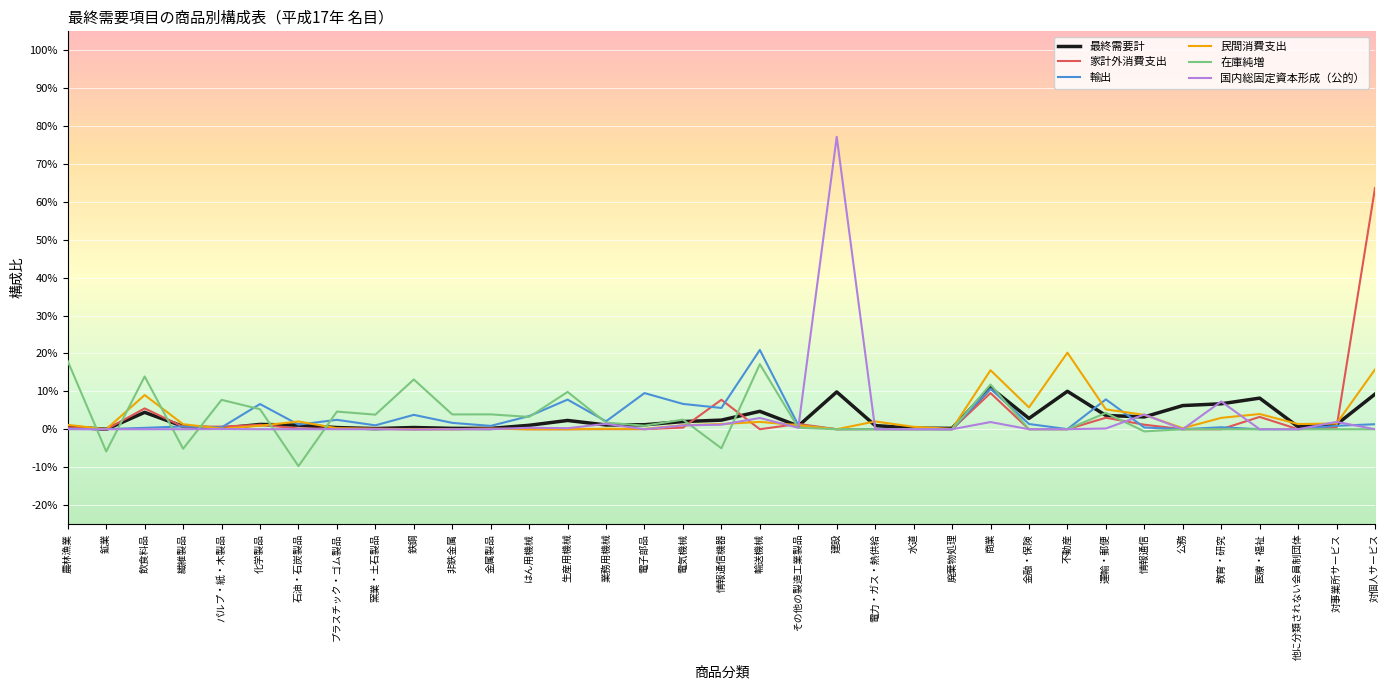

Reading left to right, extract all data points from this chart.

最終需要計: 0.0	-0.0	0.0	0.0	0.0	0.0	0.0	0.0	0.0	0.0	0.0	0.0	0.0	0.0	0.0	0.0	0.0	0.0	0.0	0.0	0.1	0.0	0.0	0.0	0.1	0.0	0.1	0.0	0.0	0.1	0.1	0.1	0.0	0.0	0.1
家計外消費支出: 0.0	-0.0	0.1	0.0	0.0	0.0	0.0	0.0	0.0	0.0	0.0	0.0	0.0	0.0	0.0	0.0	0.0	0.1	0.0	0.0	0.0	0.0	0.0	0.0	0.1	0.0	0.0	0.0	0.0	0.0	0.0	0.0	0.0	0.0	0.6
輸出: 0.0	0.0	0.0	0.0	0.0	0.1	0.0	0.0	0.0	0.0	0.0	0.0	0.0	0.1	0.0	0.1	0.1	0.1	0.2	0.0	0.0	0.0	0.0	0.0	0.1	0.0	0.0	0.1	0.0	0.0	0.0	0.0	0.0	0.0	0.0
民間消費支出: 0.0	-0.0	0.1	0.0	0.0	0.0	0.0	0.0	0.0	-0.0	0.0	0.0	0.0	0.0	0.0	0.0	0.0	0.0	0.0	0.0	0.0	0.0	0.0	0.0	0.2	0.1	0.2	0.1	0.0	0.0	0.0	0.0	0.0	0.0	0.2
在庫純増: 0.2	-0.1	0.1	-0.1	0.1	0.1	-0.1	0.0	0.0	0.1	0.0	0.0	0.0	0.1	0.0	0.0	0.0	-0.1	0.2	0.0	0.0	0.0	0.0	0.0	0.1	0.0	0.0	0.0	-0.0	0.0	0.0	0.0	0.0	0.0	0.0
国内総固定資本形成（公的）: 0.0	0.0	0.0	0.0	0.0	0.0	0.0	0.0	0.0	-0.0	0.0	0.0	0.0	0.0	0.0	0.0	0.0	0.0	0.0	0.0	0.8	0.0	0.0	0.0	0.0	0.0	0.0	0.0	0.0	0.0	0.1	0.0	0.0	0.0	0.0